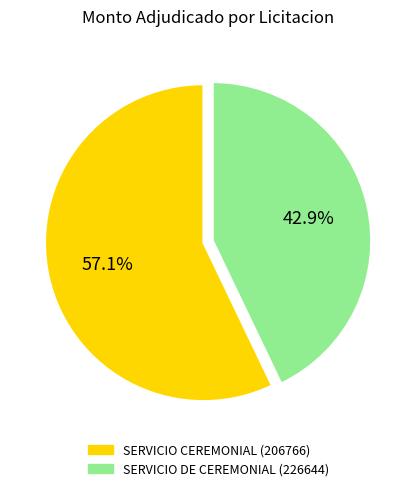

The SERVICIO CEREMONIAL (206766) slice represents 57% of the pie. True or false?

True